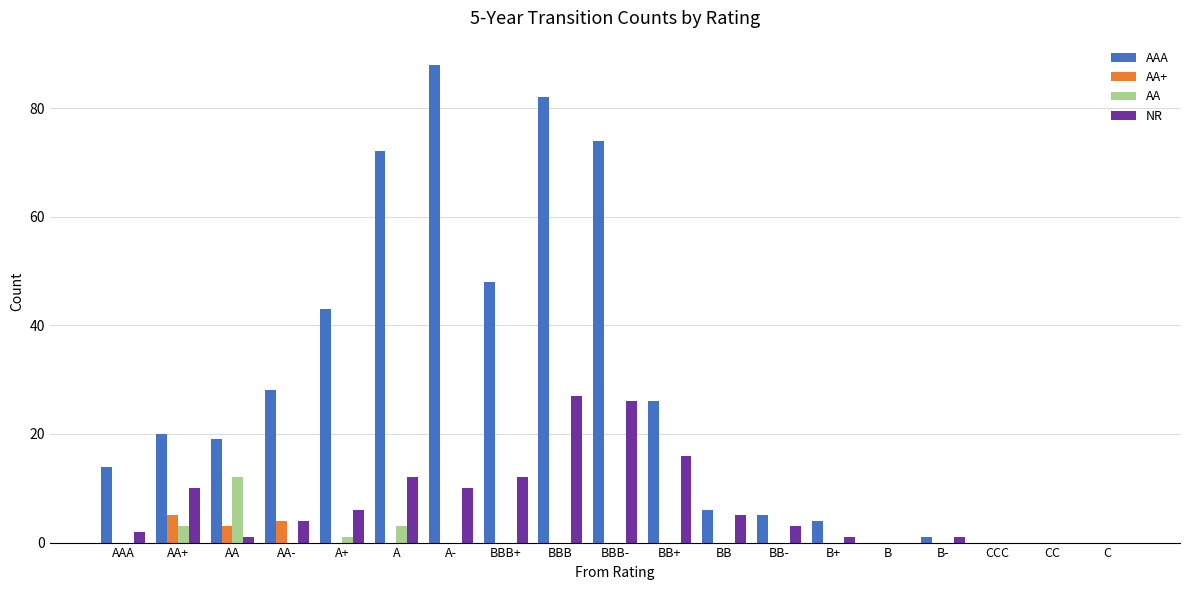

Is it true that NR equals 16 at BBB?

False